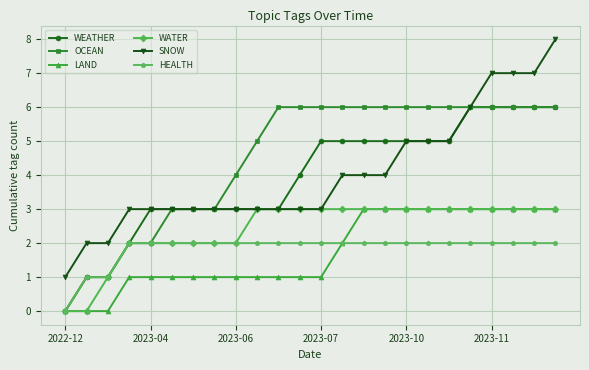

Which series has the widest spread of values?

SNOW